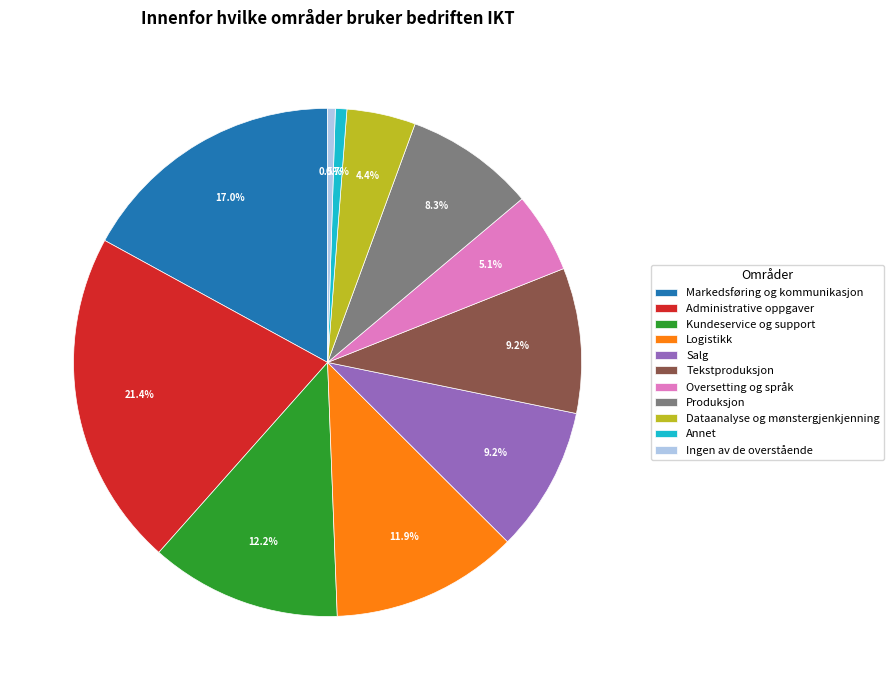

The Salg slice represents 9% of the pie. True or false?

True